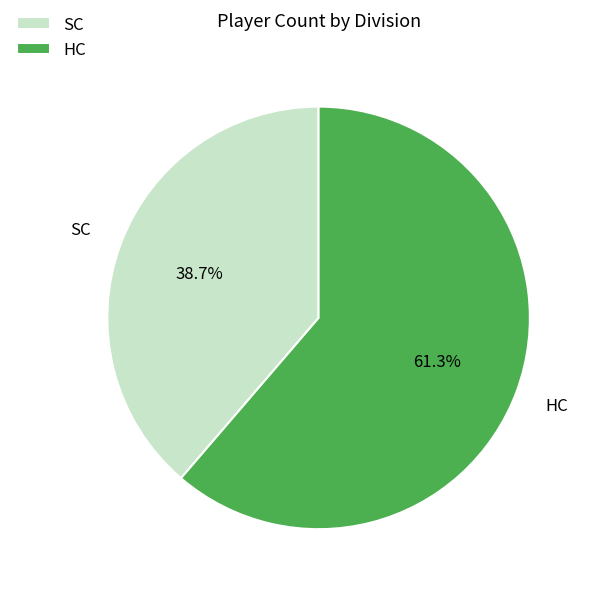

Approximately how many times larger is the value at SC compared to HC?

0.6